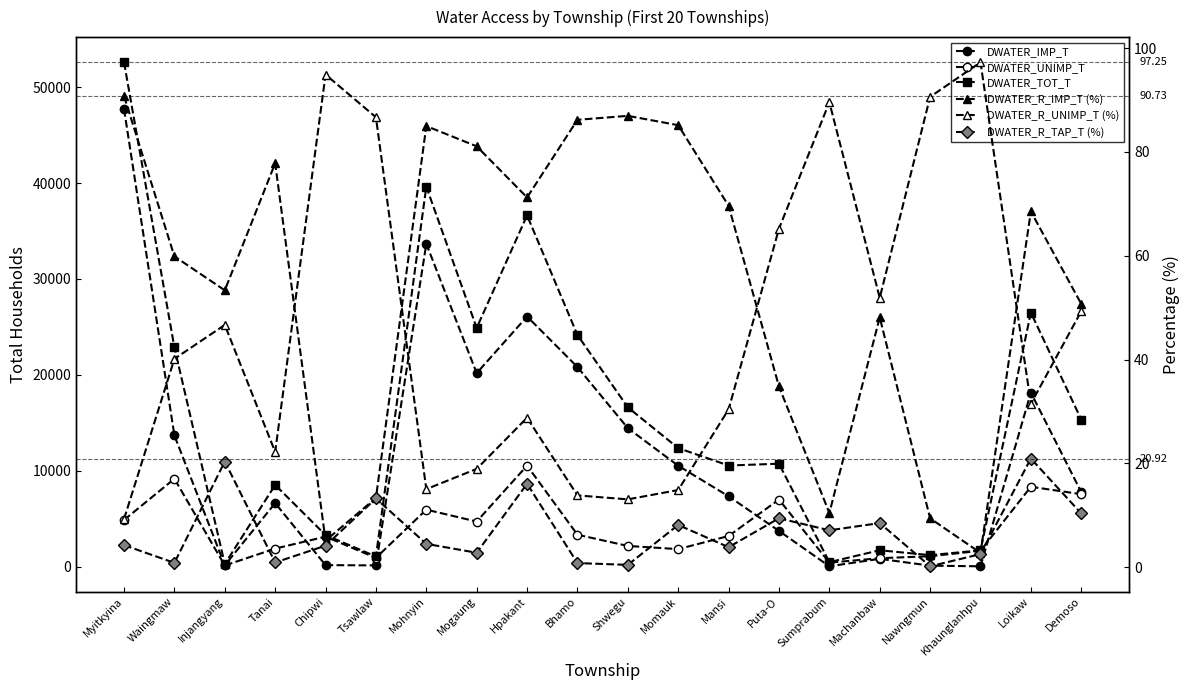

What is the spread (max minus min) of values at Shwegu?

16620.6